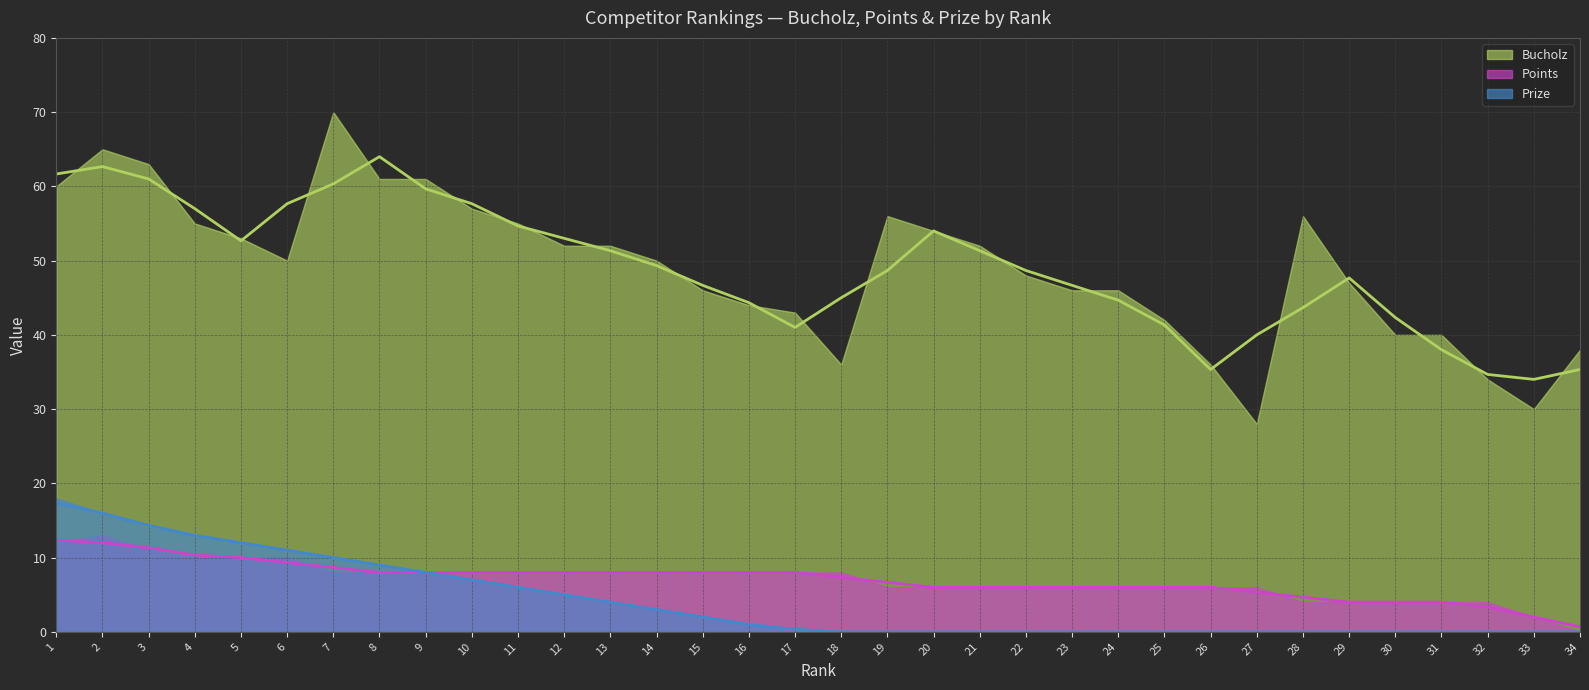

List the labels in order of Prize value, smallest first.

18, 19, 20, 21, 22, 23, 24, 25, 26, 27, 28, 29, 30, 31, 32, 33, 34, 17, 16, 15, 14, 13, 12, 11, 10, 9, 8, 7, 6, 5, 4, 3, 2, 1